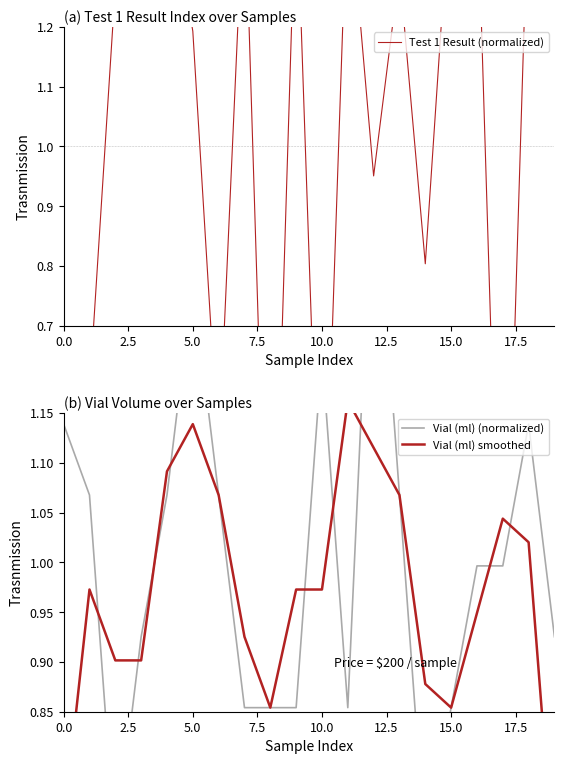

What is the difference between the maximum and minimum values in the Vial (ml) (normalized) series?

0.7